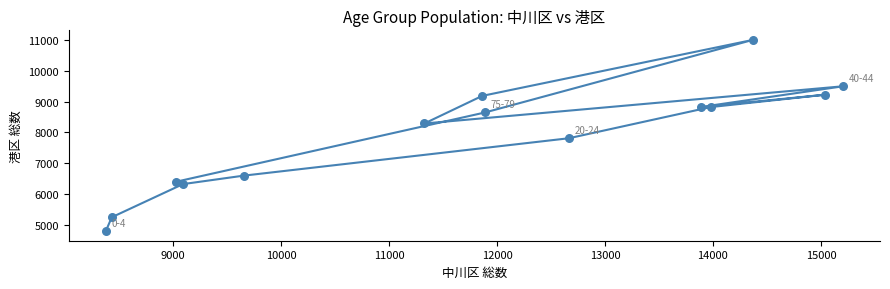

What Y value in the scatter plot is closest to 7898?

7810